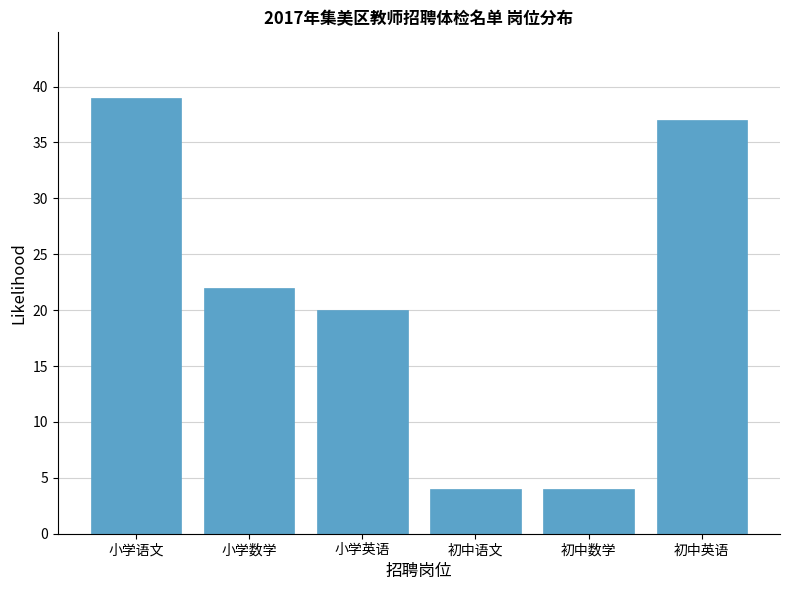

Reading left to right, what are all the values shown in this chart?

39	22	20	4	4	37